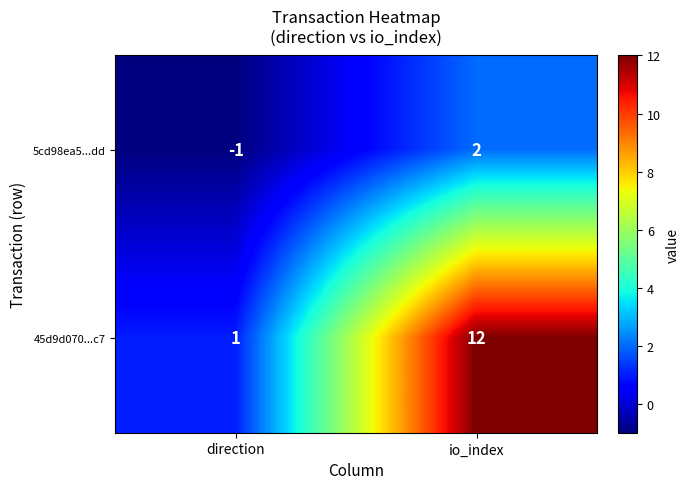

Reading left to right, list all the values displayed in this chart.

5cd98ea5...dd: -1	2
45d9d070...c7: 1	12